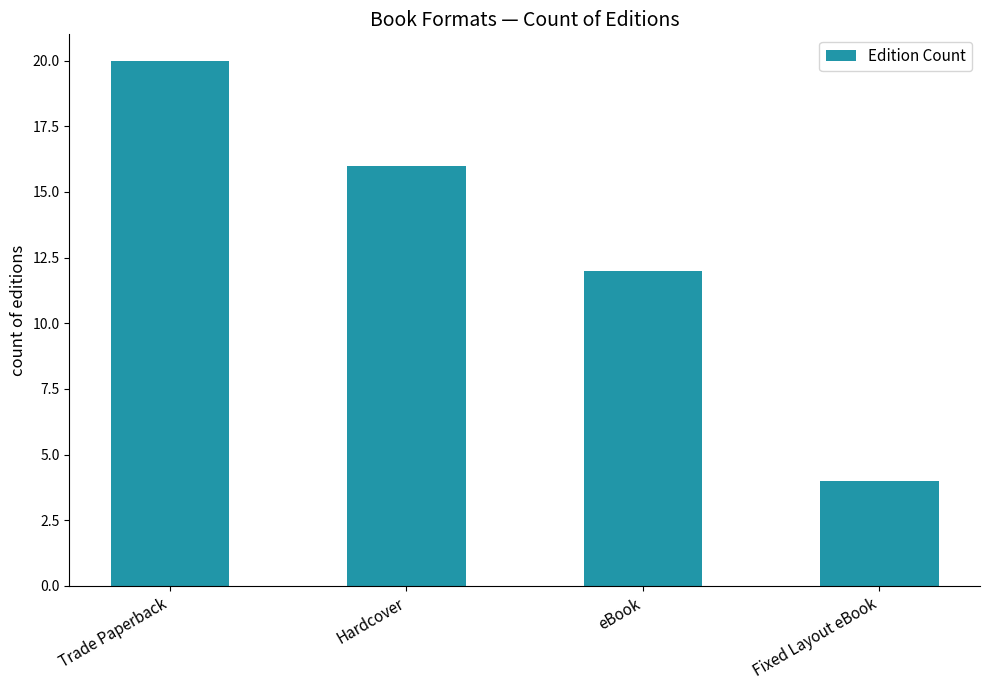

What is the difference between the maximum and minimum values?

16